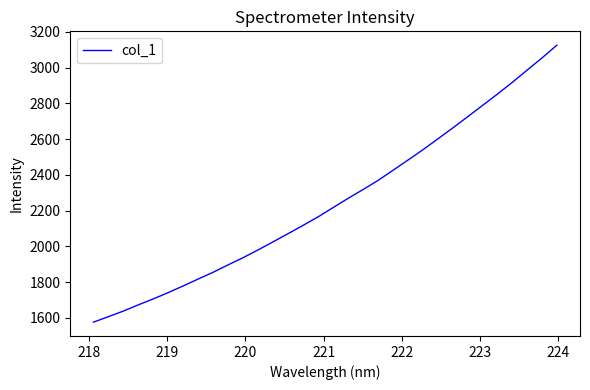

What is the difference between the maximum and minimum values?

1549.3